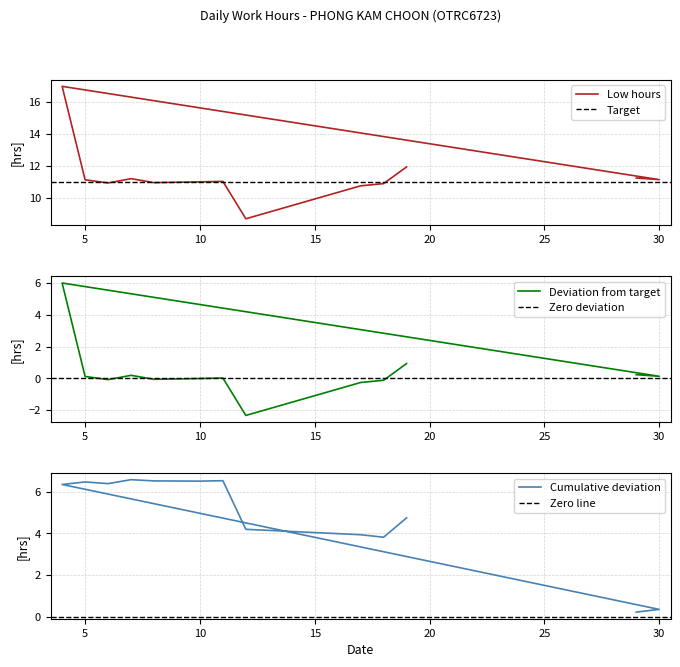

How many categories are shown in the chart?

13